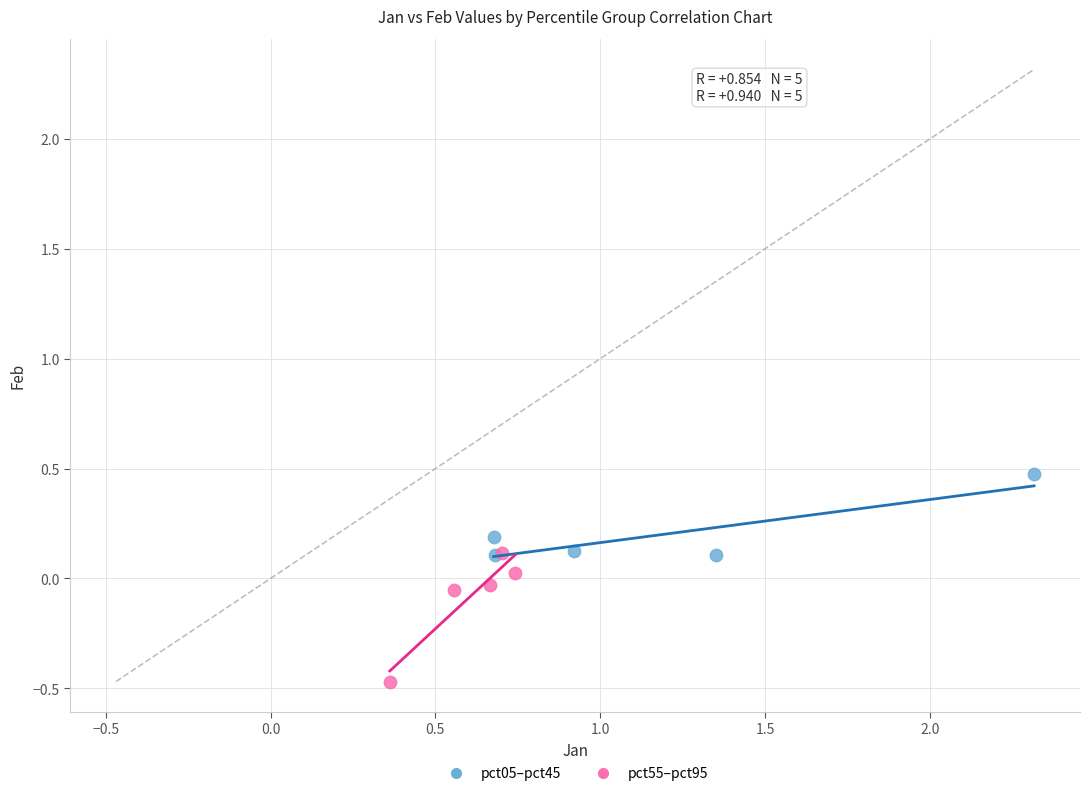

Which series contains the highest Y value?

pct05–pct45